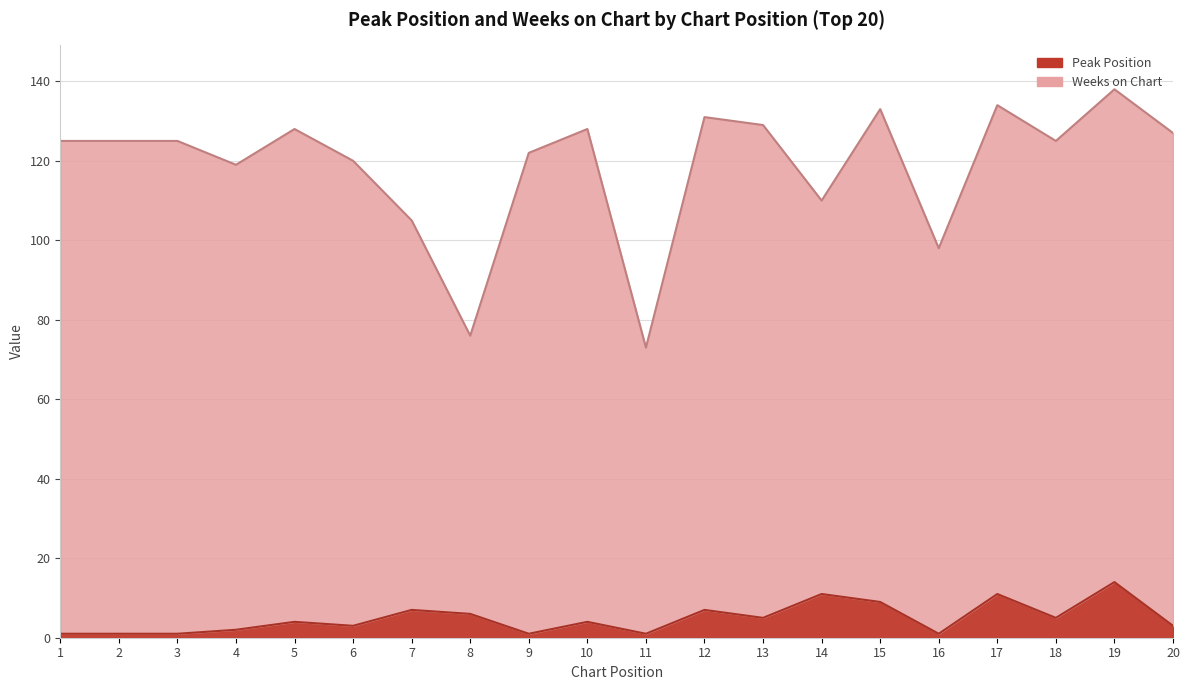

How many values exceed 4?

9